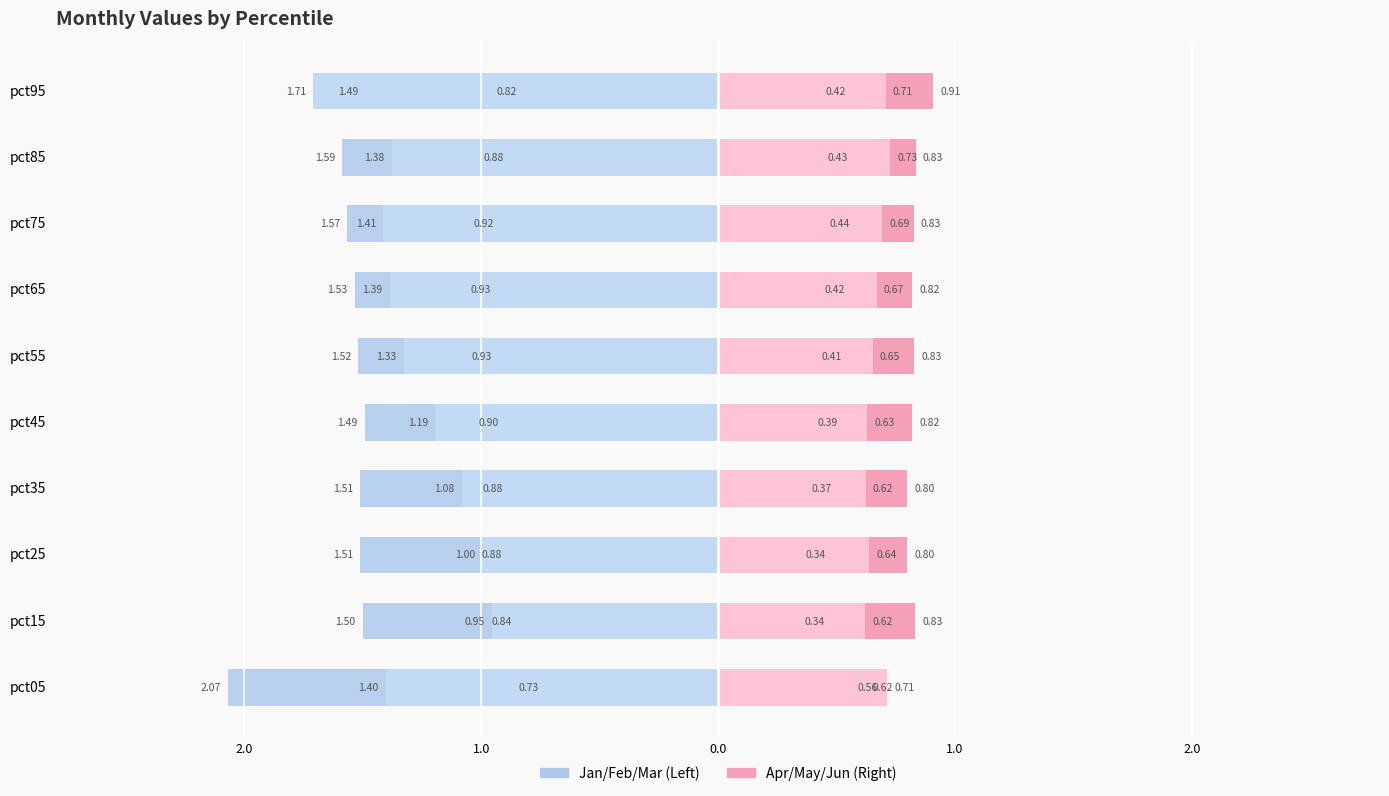

What is the minimum value for Apr?

0.6